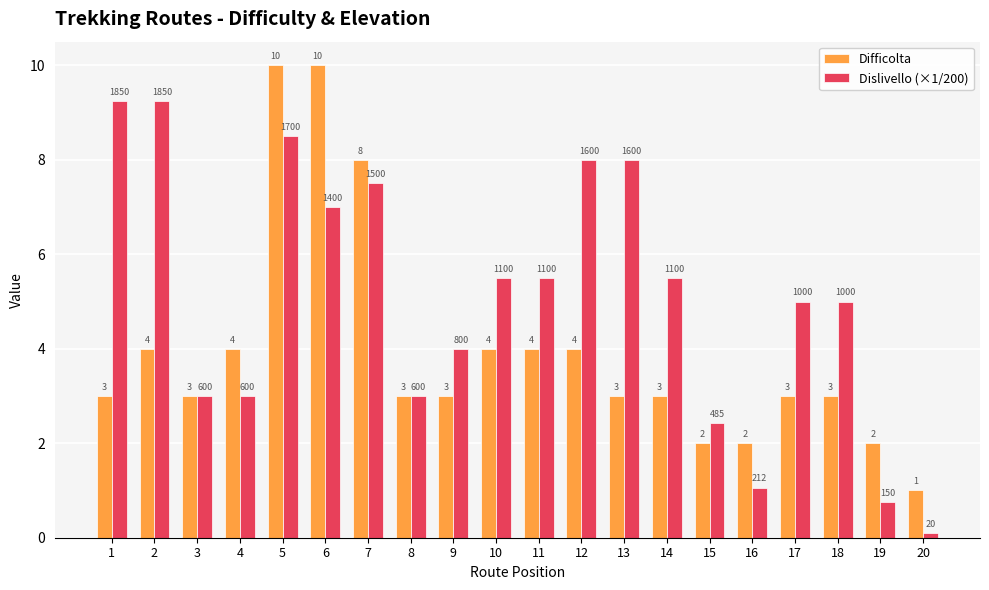

What is the sum of the Difficolta values at 11 and 6?

14.0